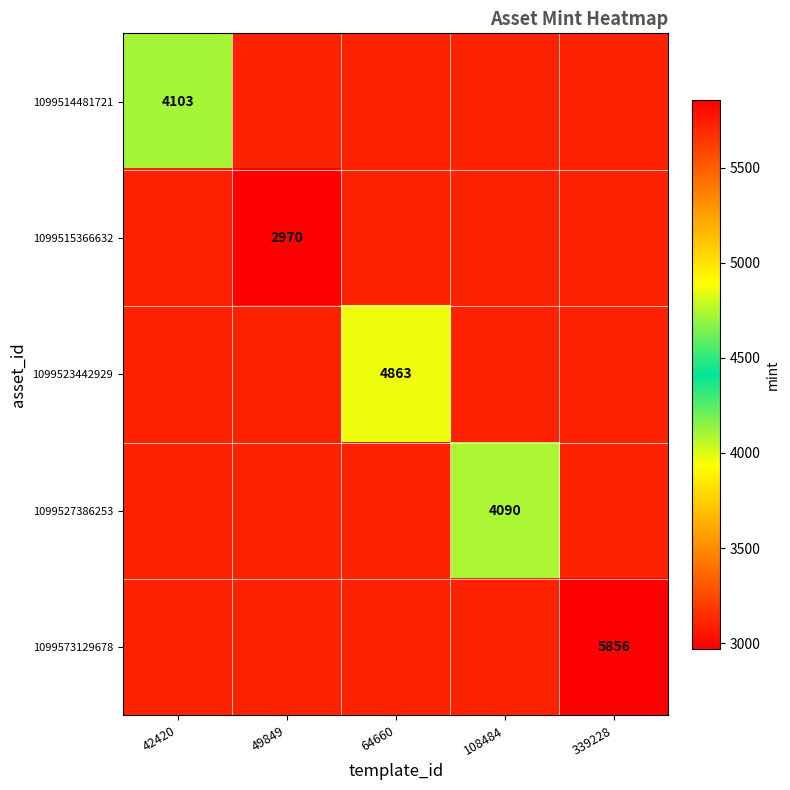

The 1099573129678 series shows 1870 at 339228. True or false?

False